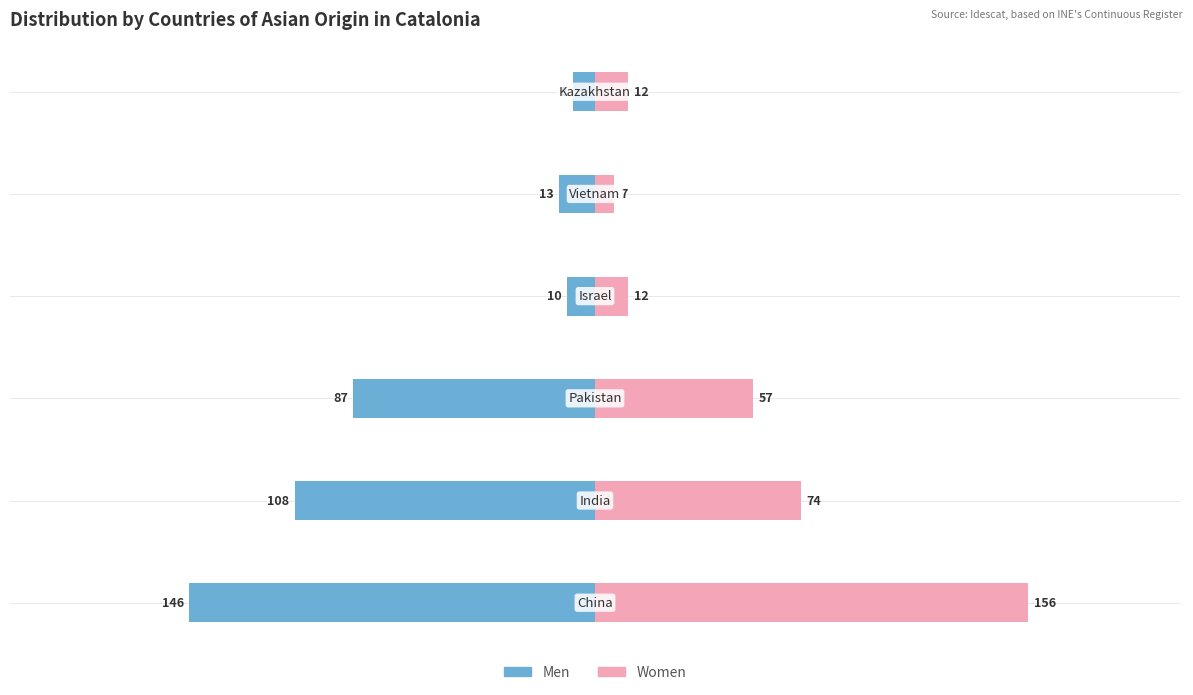

Between 3 and 4, which is larger?

3